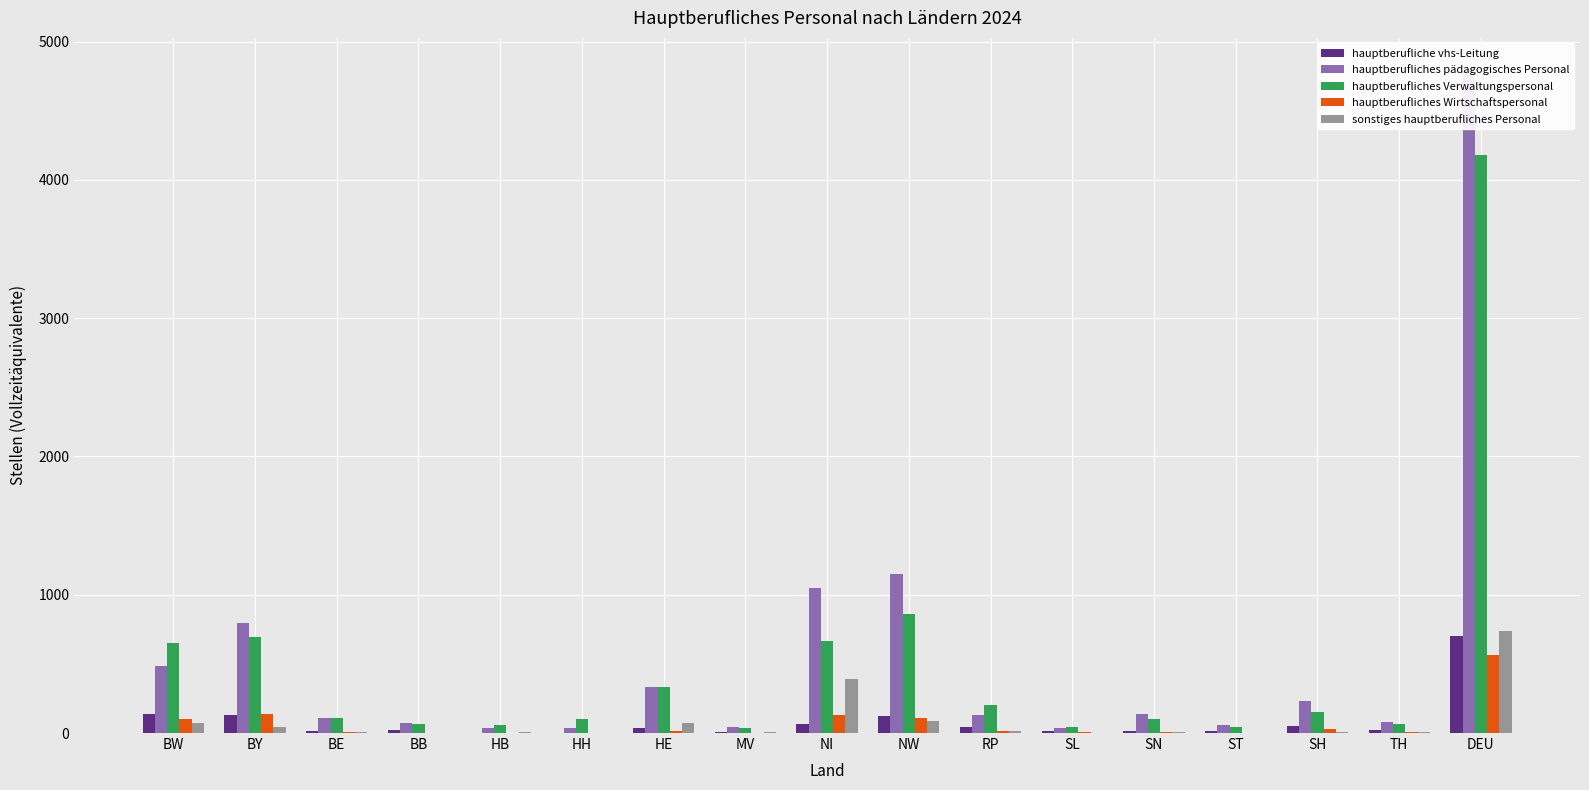

Where does the hauptberufliches Wirtschaftspersonal series first go above 8?

BW